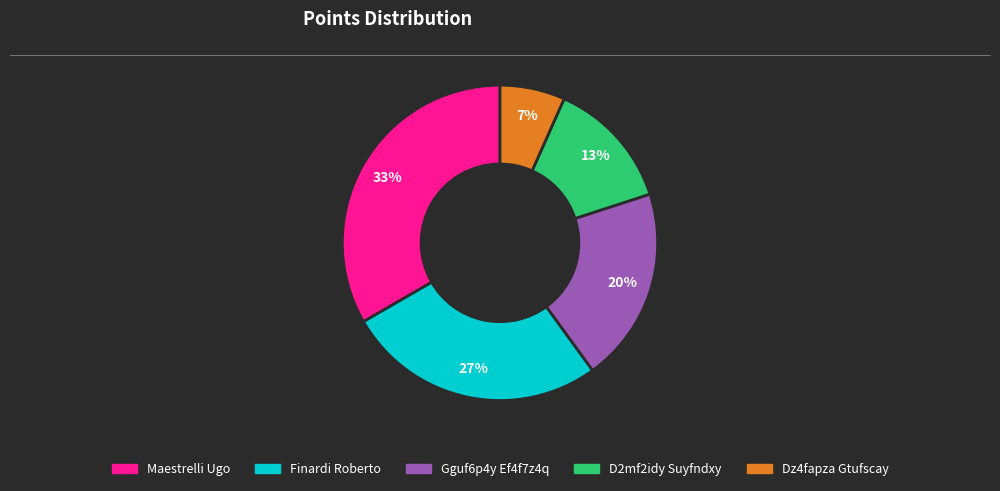

To the nearest percent, what is the average slice percentage?

20%